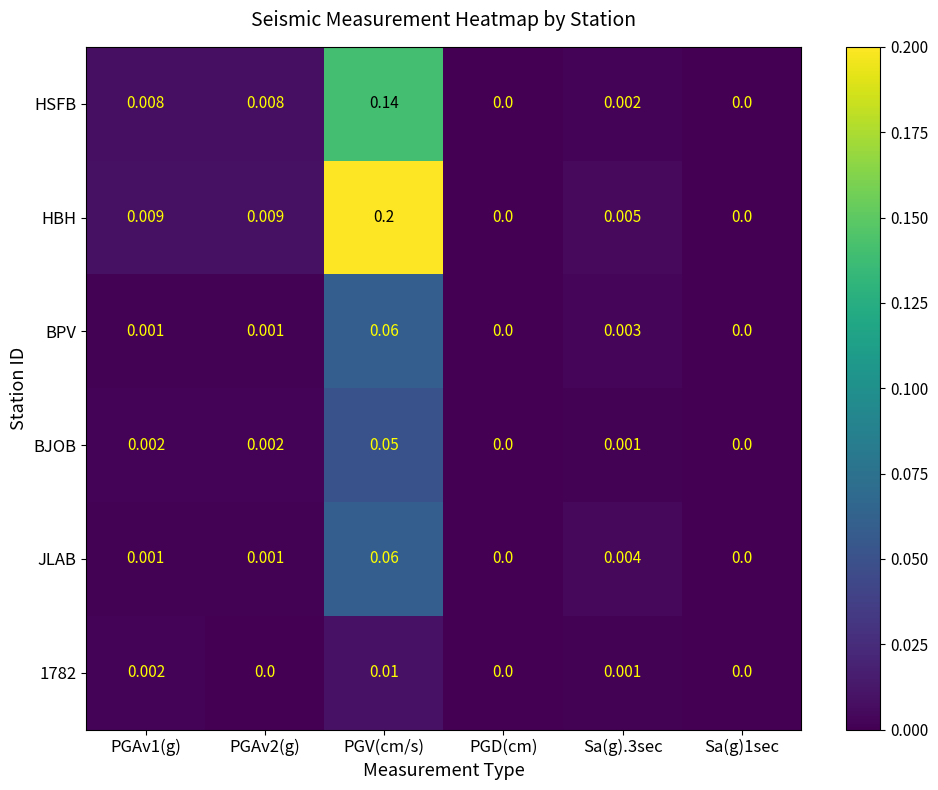

At which category is the sum across all series the highest?

PGV(cm/s)